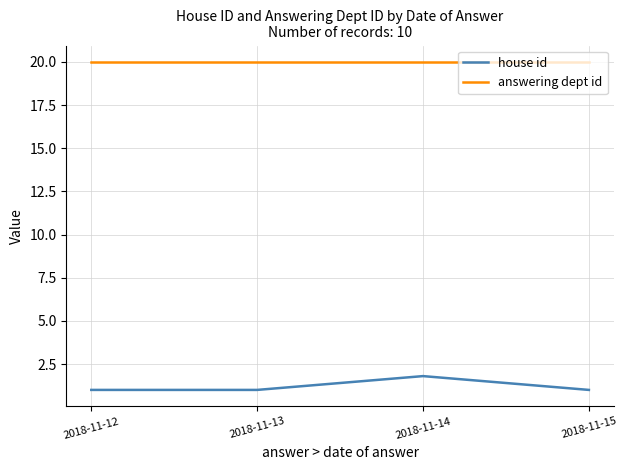

What is the difference between the highest and lowest values at 2018-11-13?

19.0